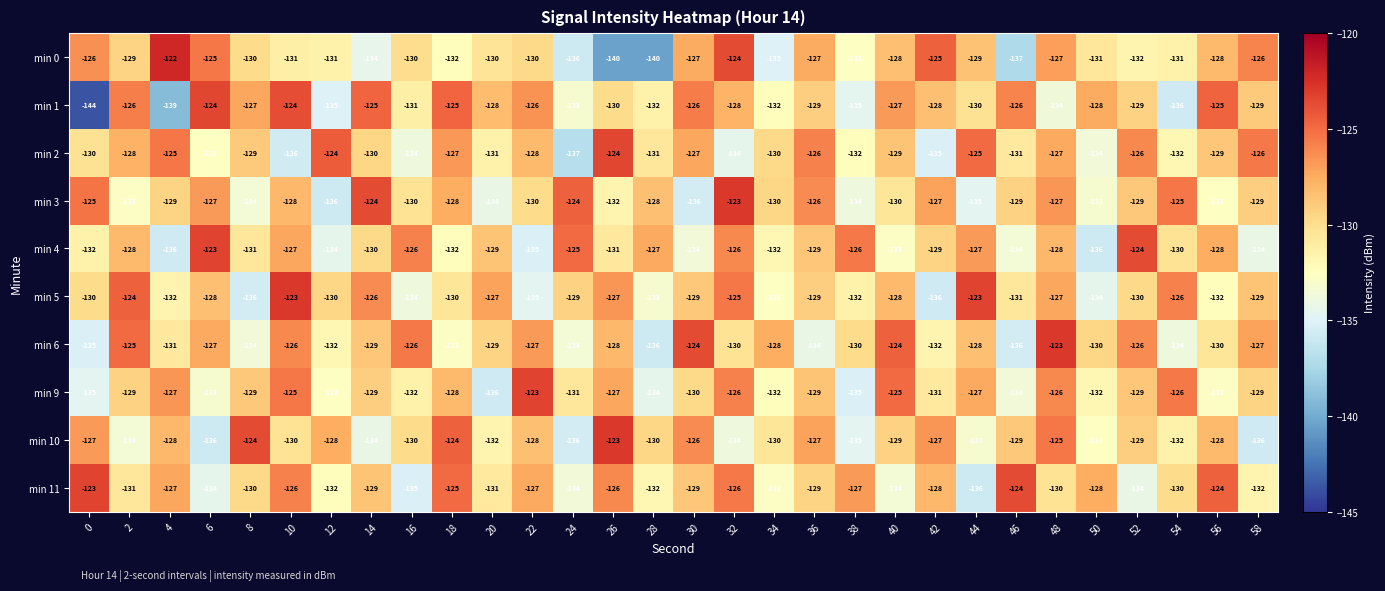

Which series has the widest spread of values?

min 1